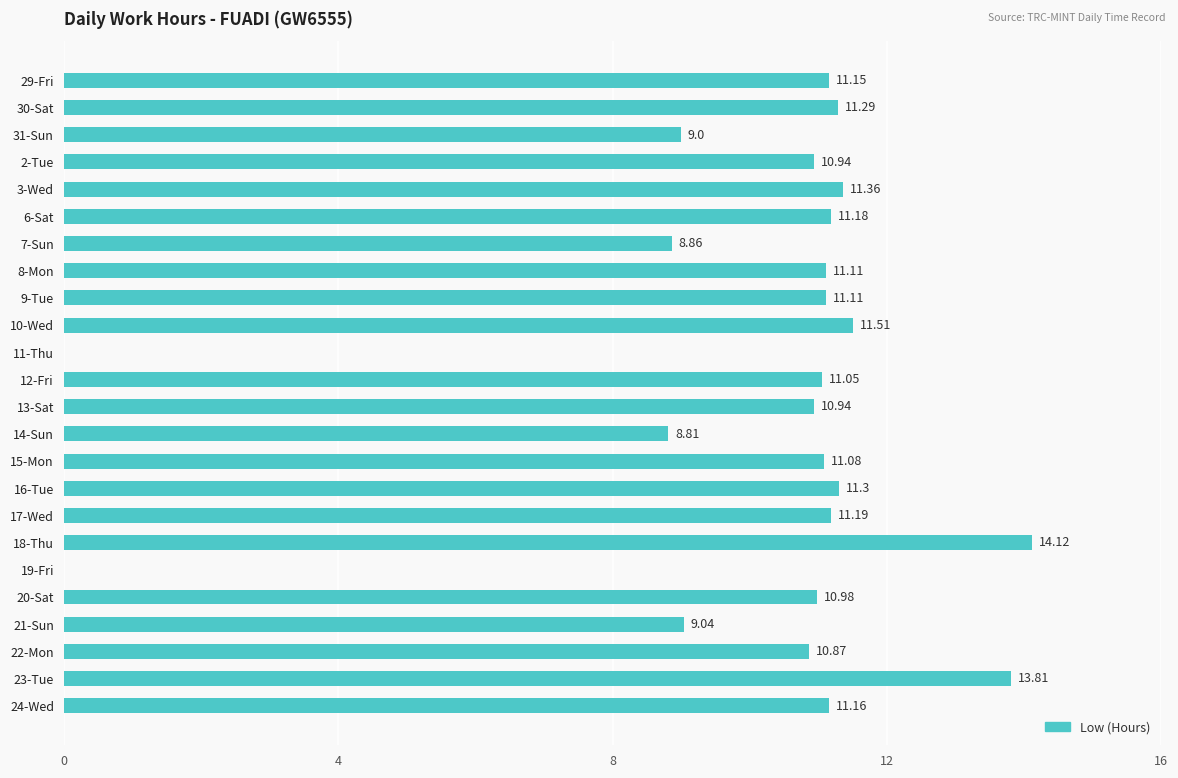

What is the ratio of the value at 9-Tue to the value at 30-Sat?

1.0